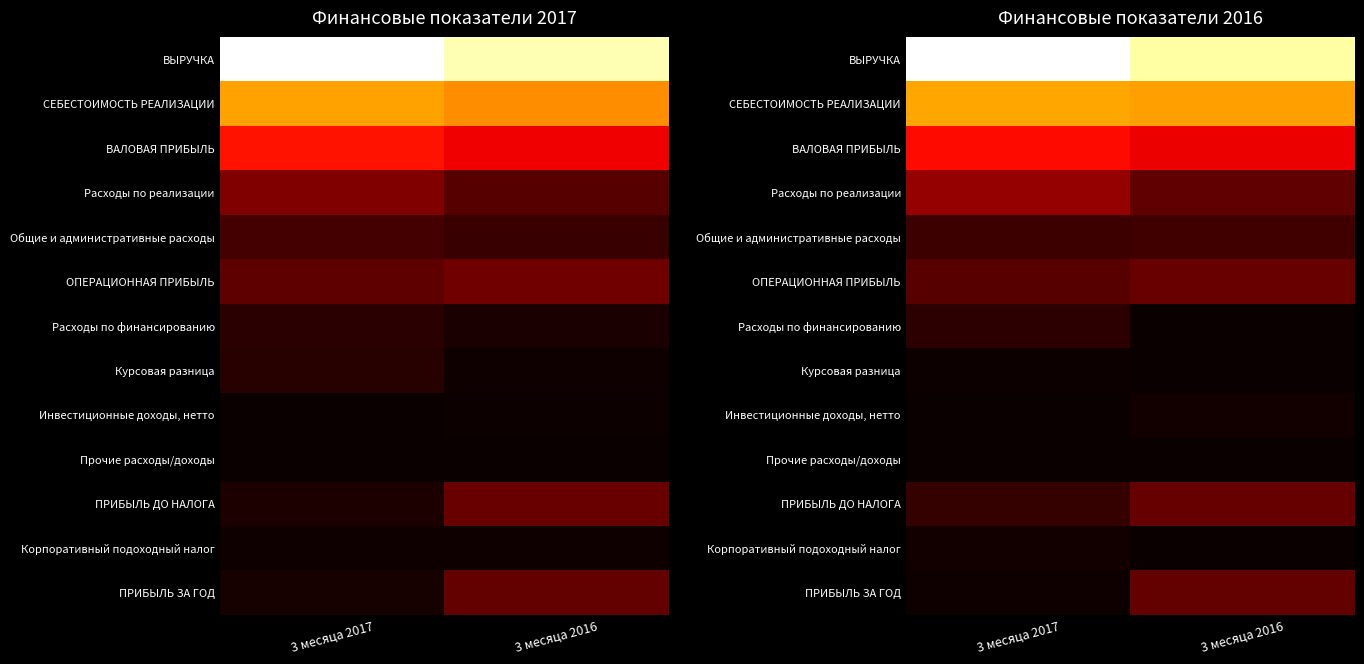

What is the maximum value shown in the chart?

10309629.2